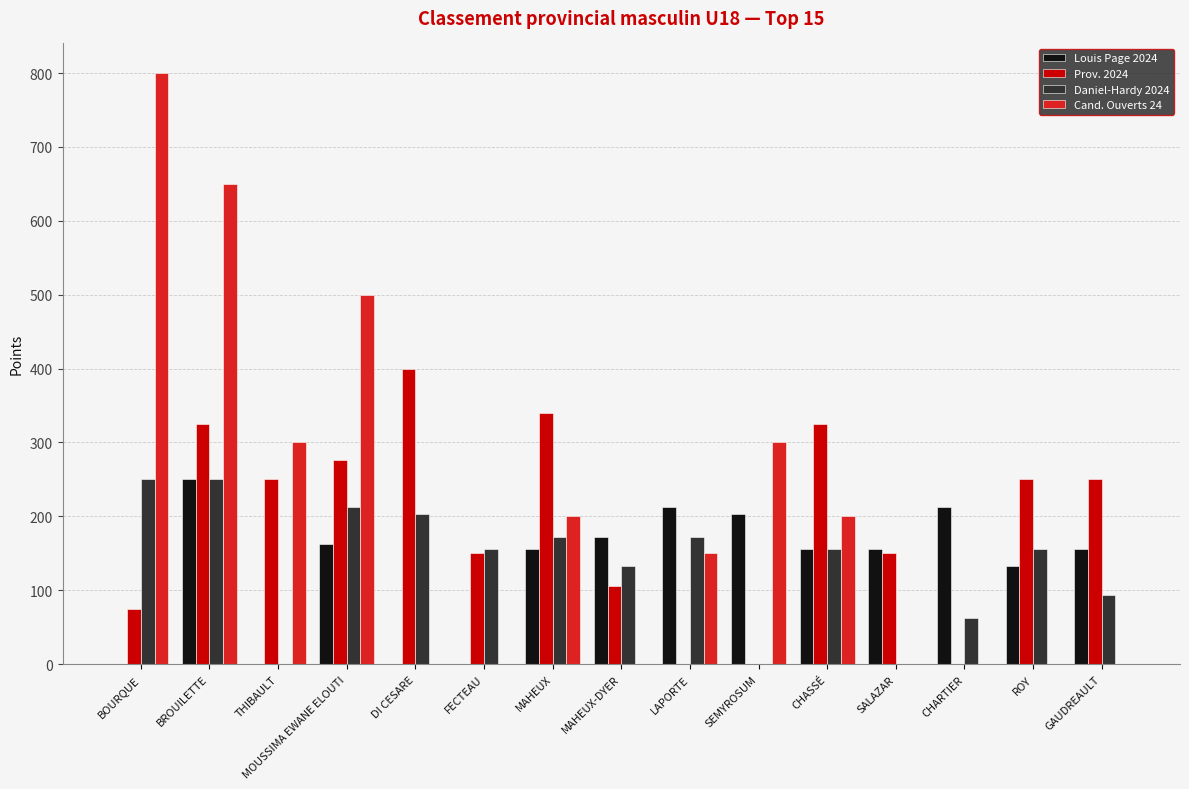

Between CHARTIER and ROY, which series saw the biggest shift?

Prov. 2024